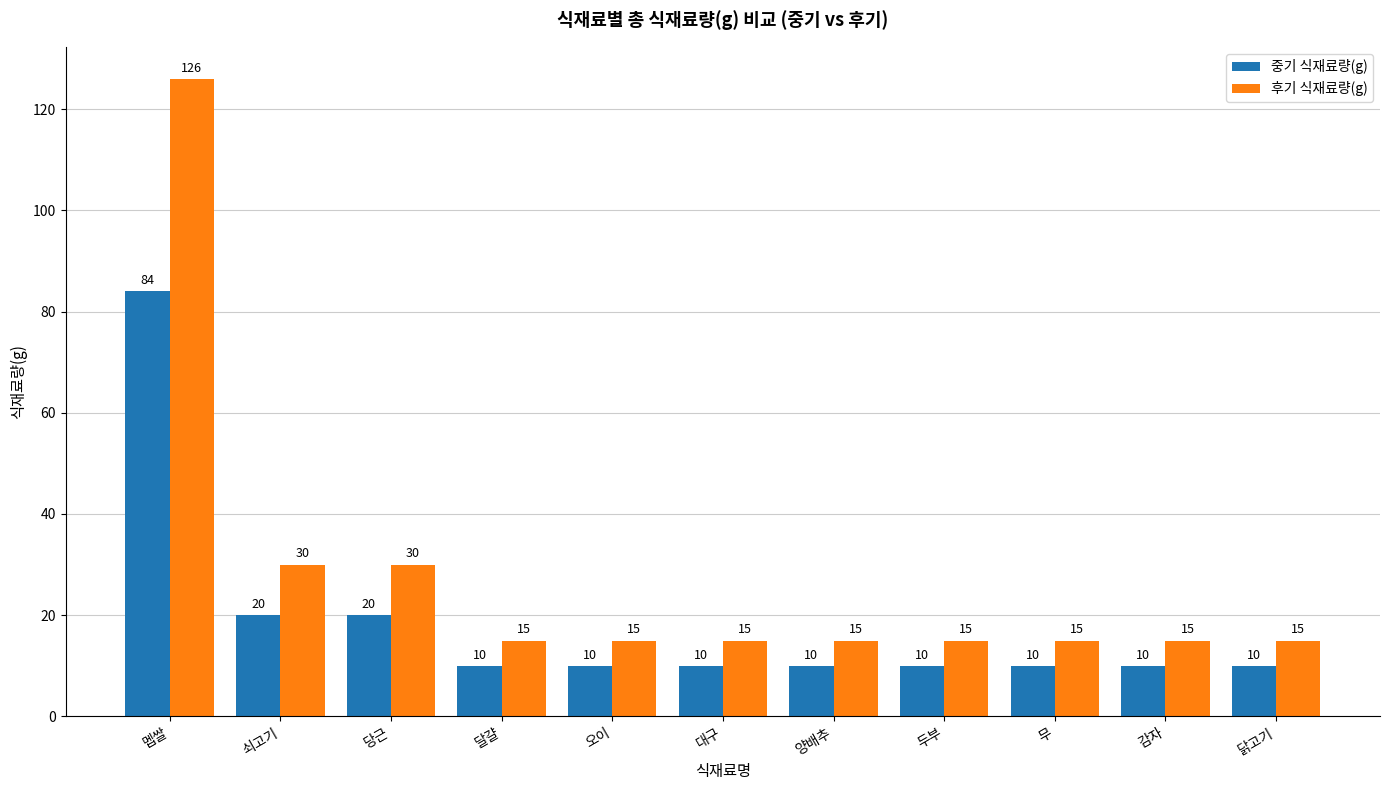

What is the label of the 3rd bar from the left?

당근